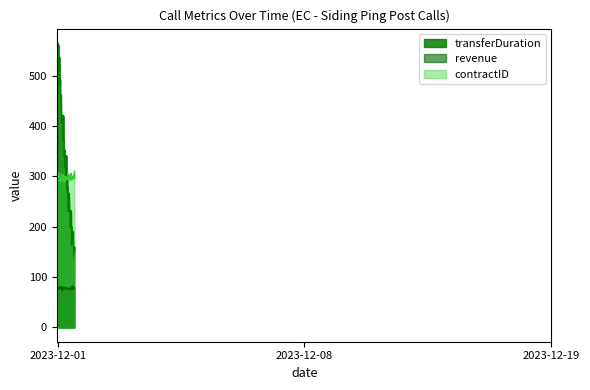

Is it true that transferDuration equals 774 at 2023-12-01?

False